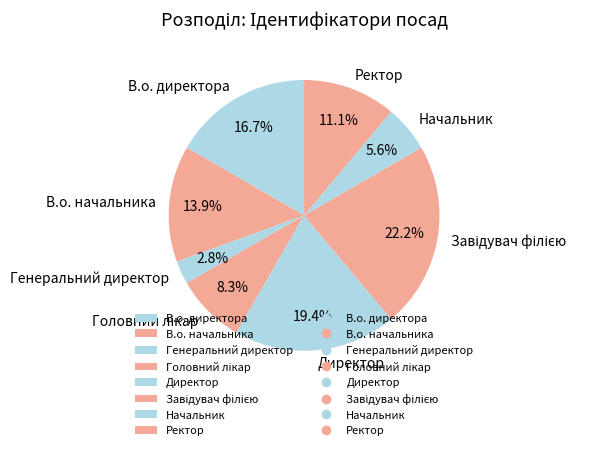

What percentage is the Директор slice, to the nearest percent?

19%